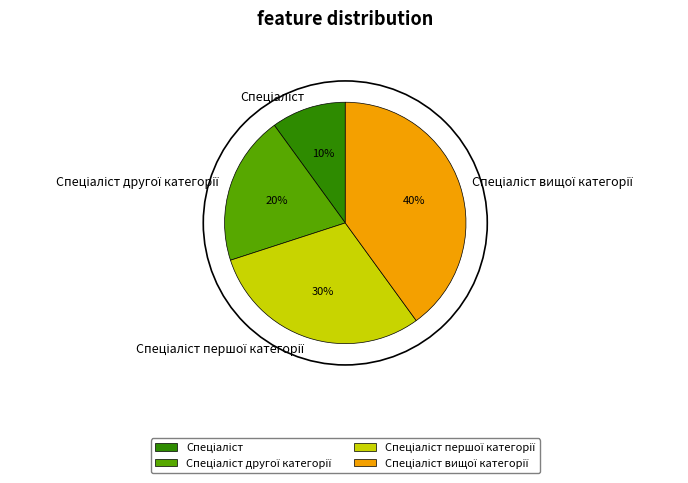

Is there a majority slice in this chart?

No